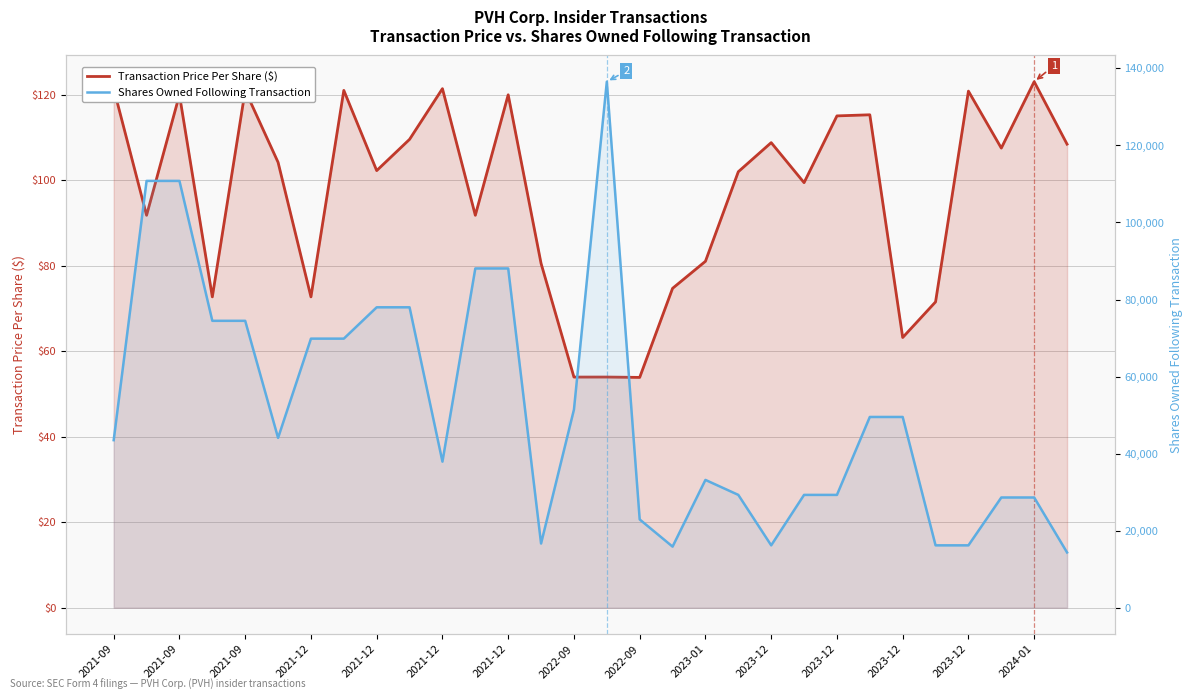

True or false: Transaction Price Per Share ($) has a value of 35.2 at 2023-12.

False